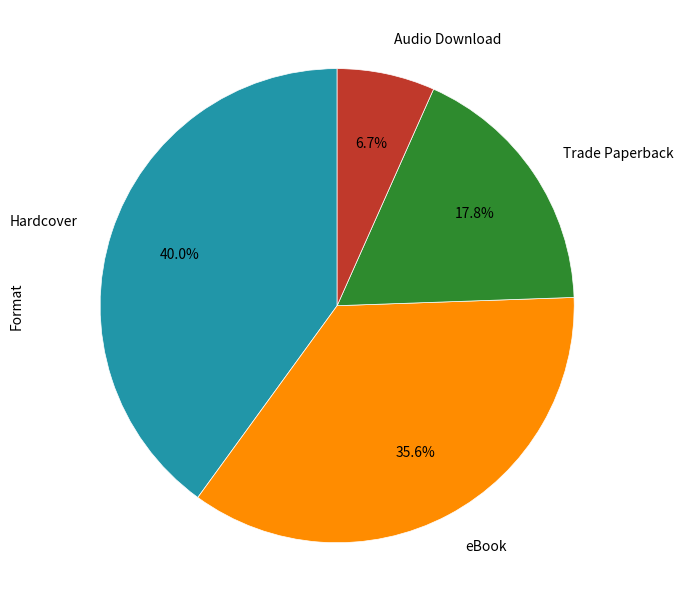

Count the number of slices in the pie.

4